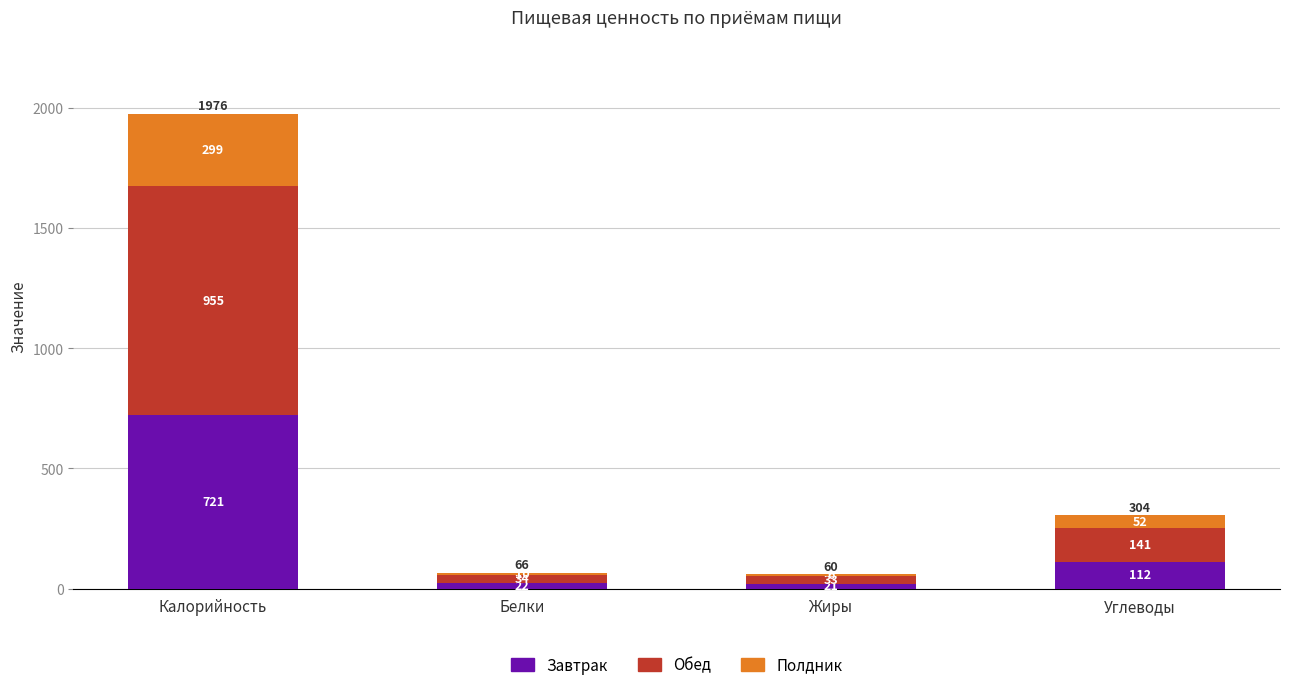

Are the bars grouped side by side (vs. stacked)?

No